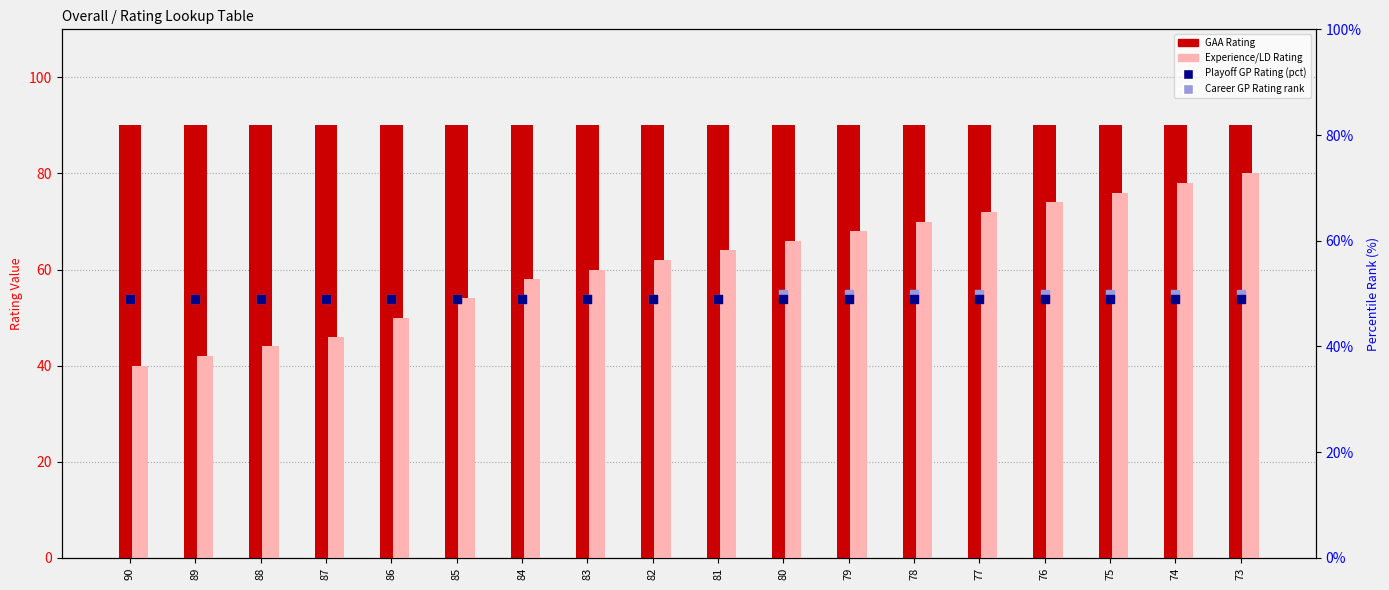

At which category is the sum across all series the highest?

73